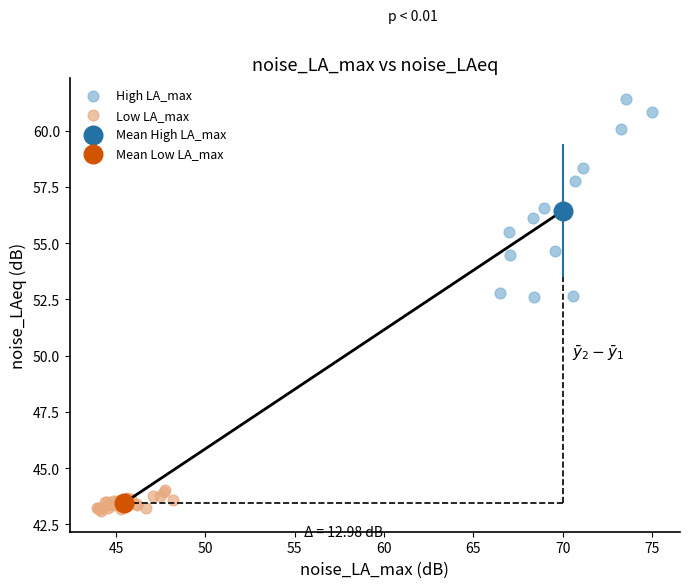

What are all the series names shown in the legend?

High LA_max, Low LA_max, Mean High LA_max, Mean Low LA_max